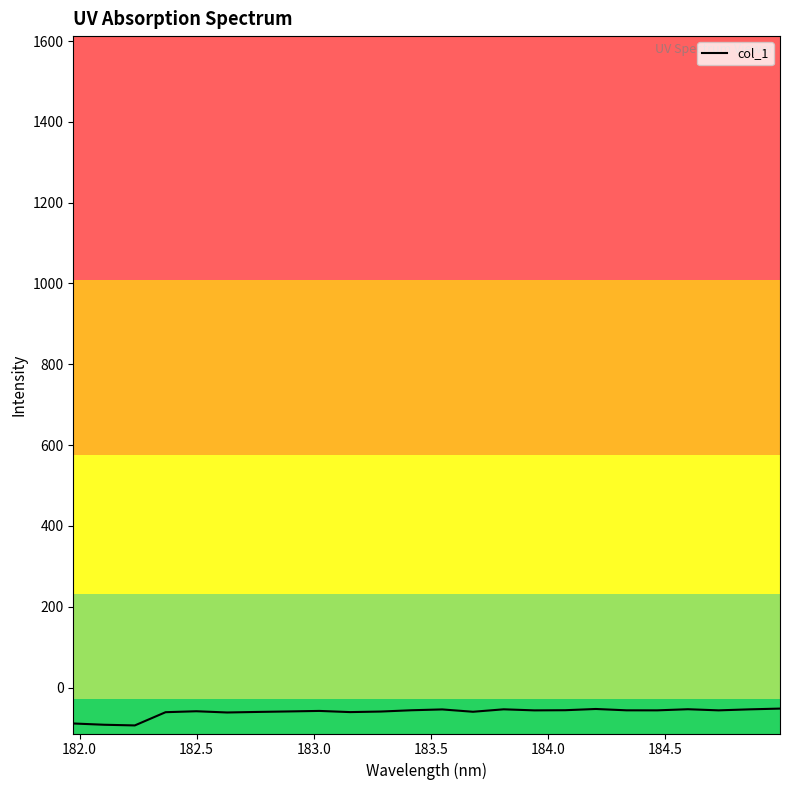

What is the smallest value displayed?

-93.7